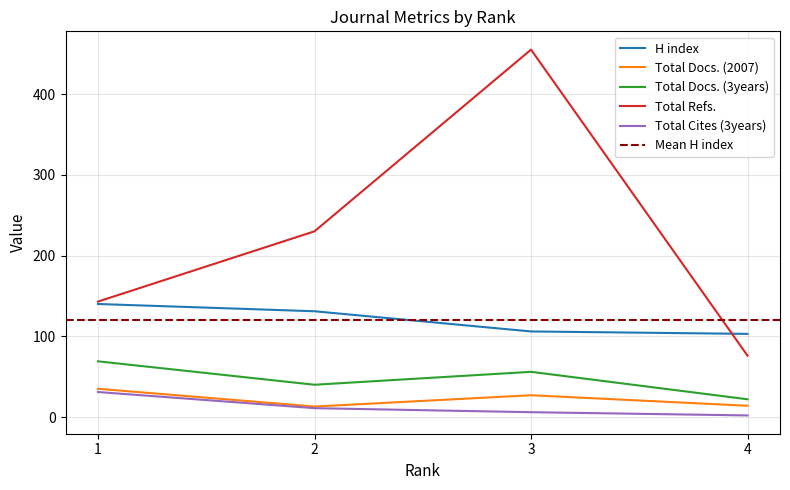

What is the value of the Total Cites (3years) point at the 1st from the left?

31